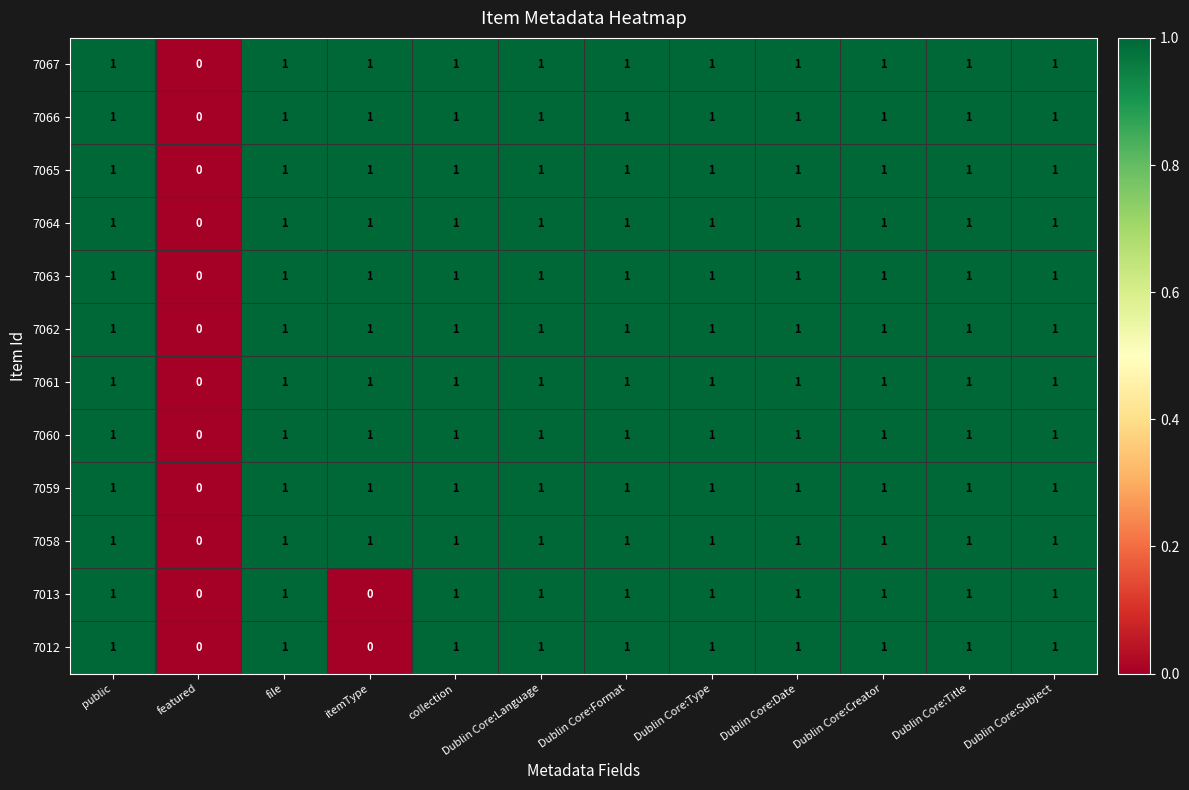

What is the total value across all series at Dublin Core:Creator?

12